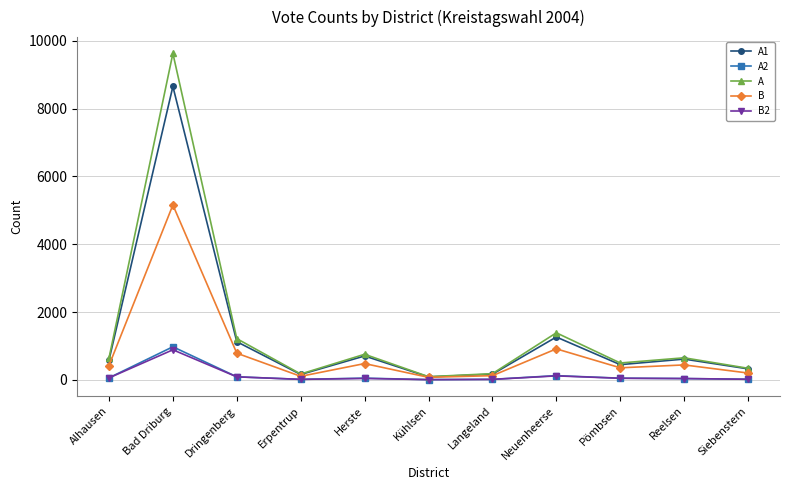

At which category is the sum across all series the highest?

Bad Driburg